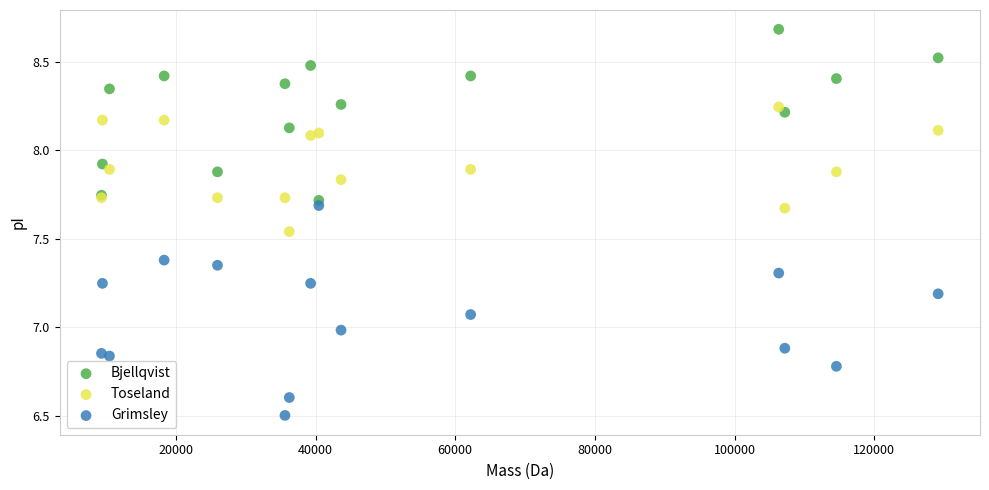

Which series has the widest spread of Y values?

Grimsley